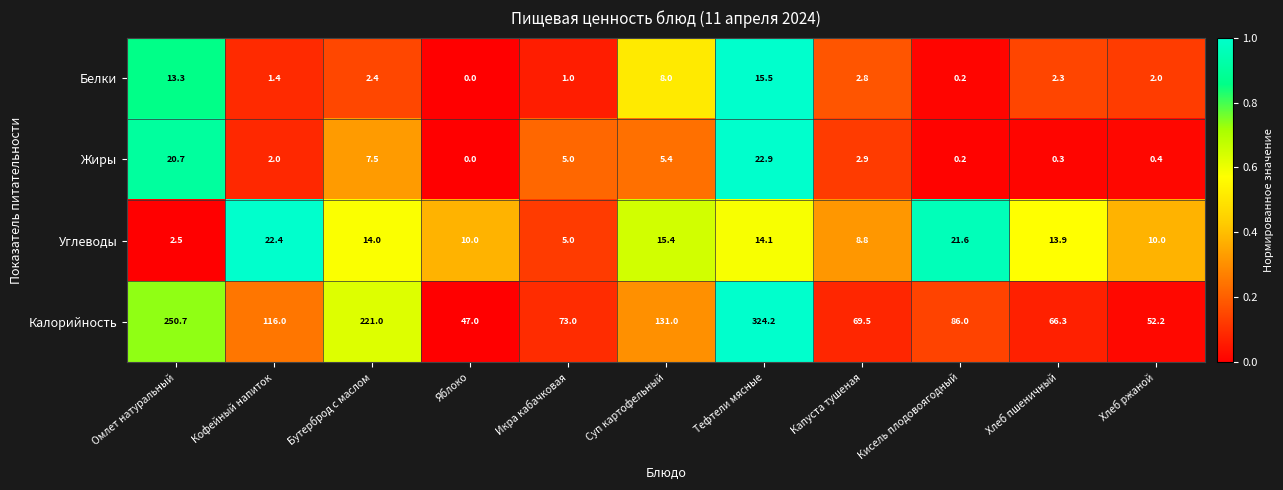

What is the approximate value of Белки at Кофейный напиток?

1.4